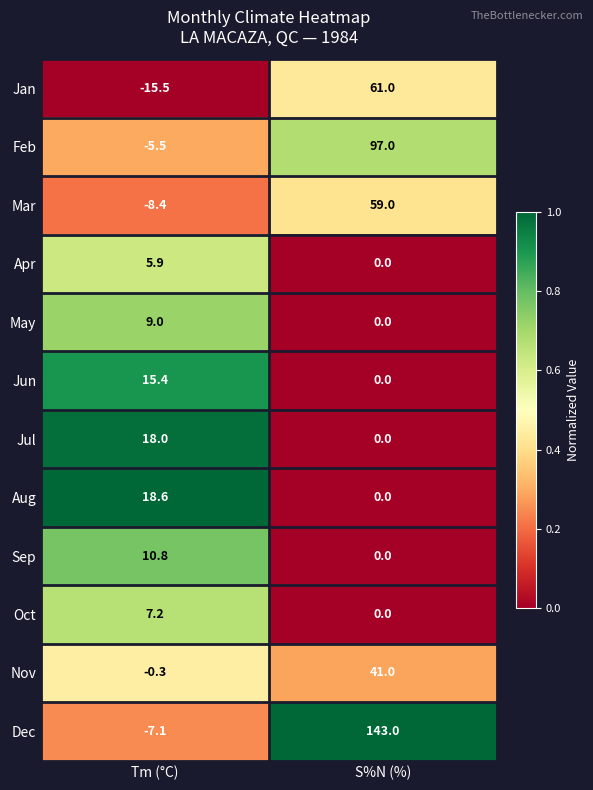

At which label is Aug closest to 9?

S%N (%)